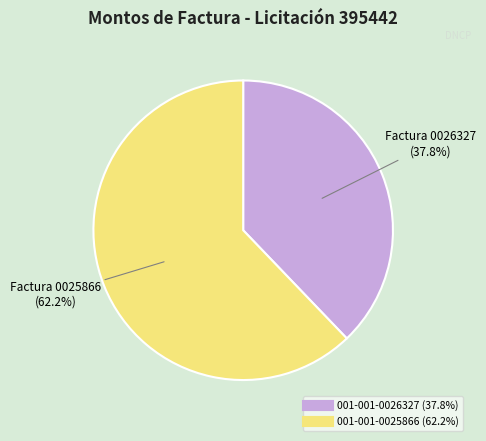

To the nearest percent, what is the difference between the 001-001-0026327 and 001-001-0025866 slice percentages?

24%